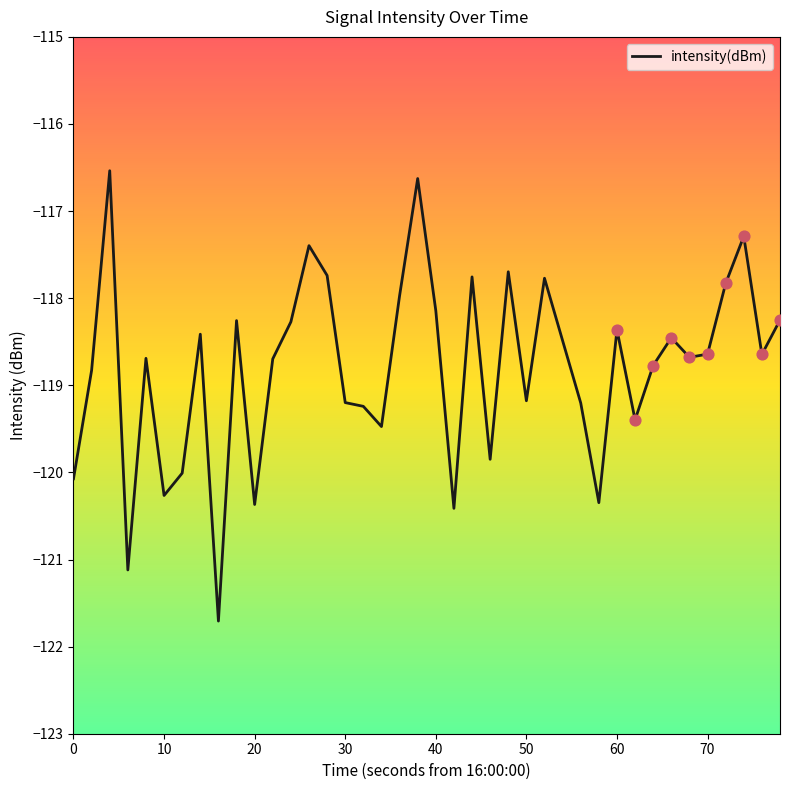

What is the smallest value displayed?

-121.7